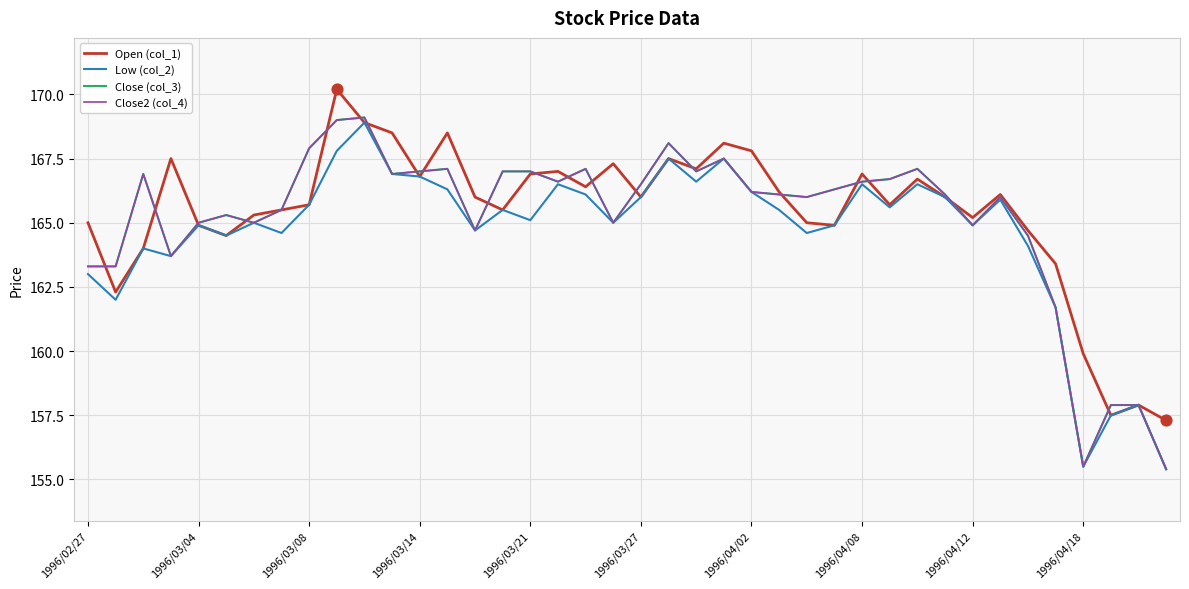

Does the chart have visible grid lines?

Yes